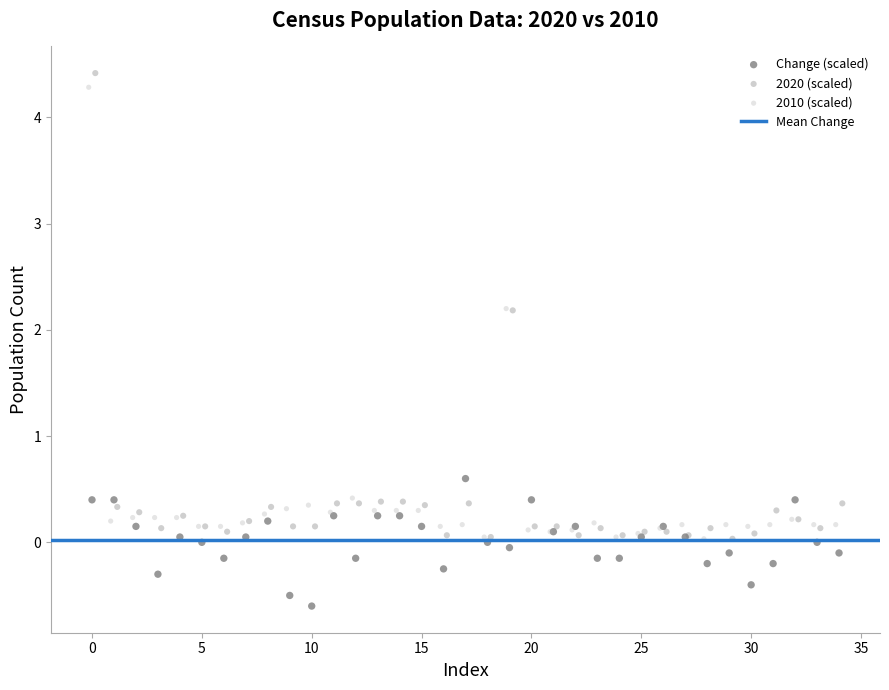

Which series has the widest spread of Y values?

2020 (scaled)